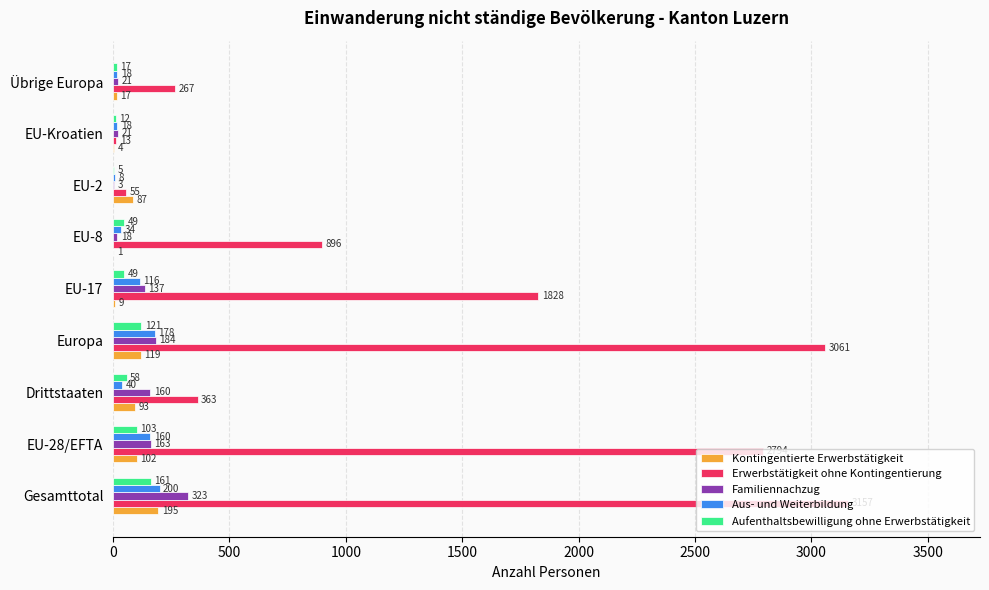

Between EU-17 and EU-2, which series saw the biggest shift?

Erwerbstätigkeit ohne Kontingentierung